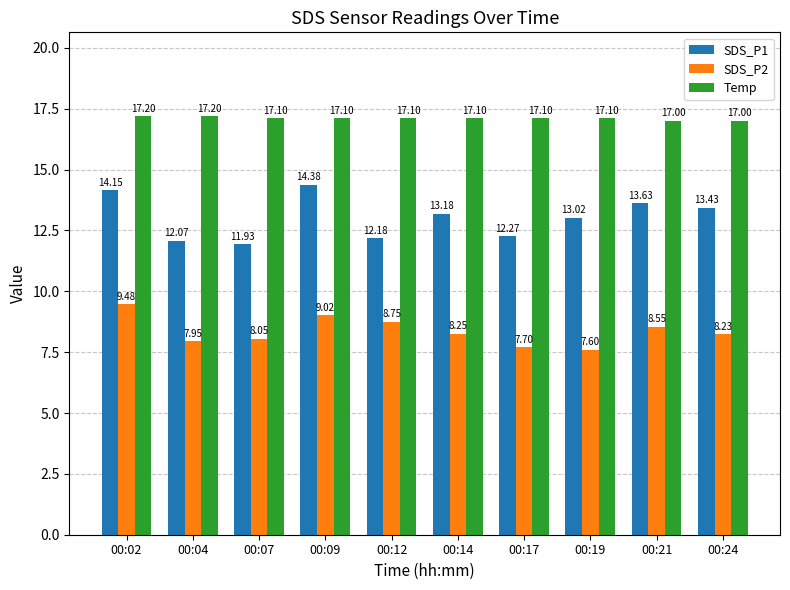

Is the value of Temp at 00:09 greater than the value of SDS_P2 at 00:12?

Yes